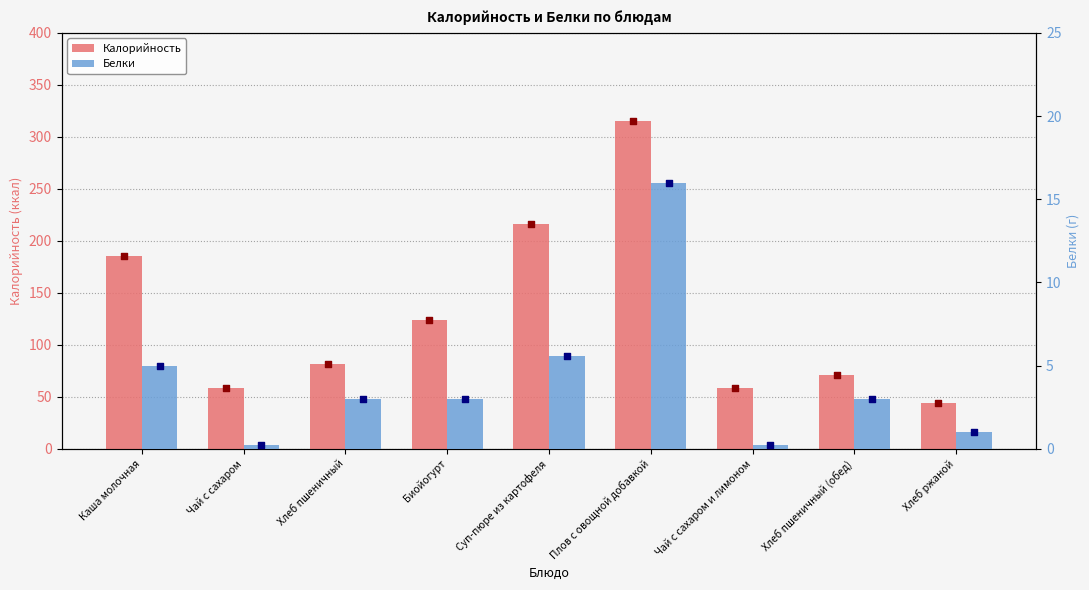

Which series has the largest total across all categories?

Калорийность